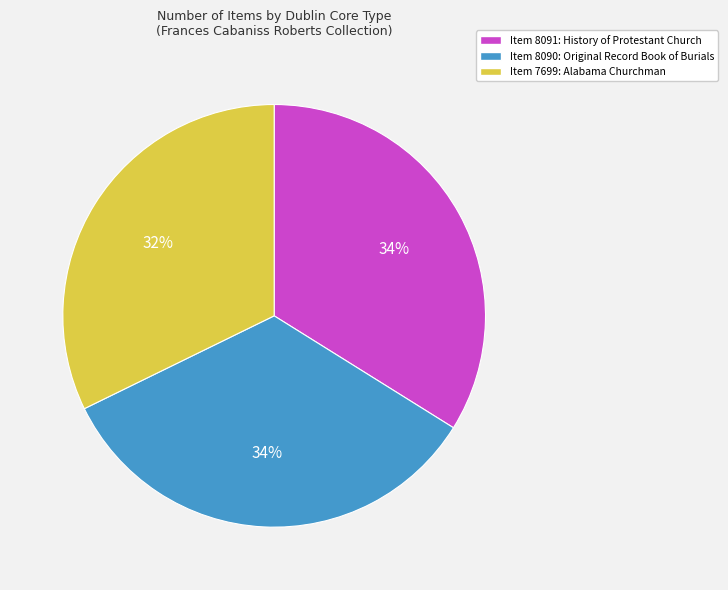

Which category has the smallest portion of the pie?

Item 7699: Alabama Churchman